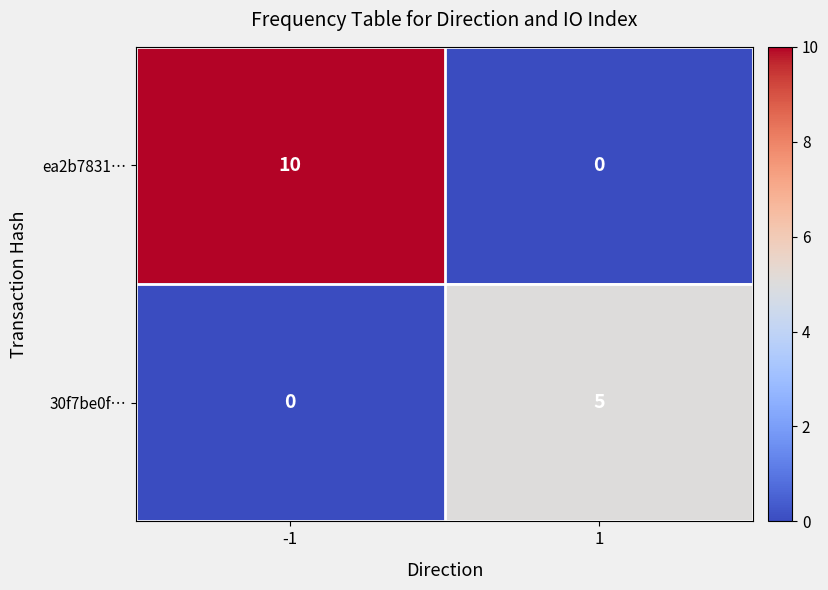

Reading left to right, list all the values displayed in this chart.

ea2b7831…: -1=10	1=0
30f7be0f…: -1=0	1=5